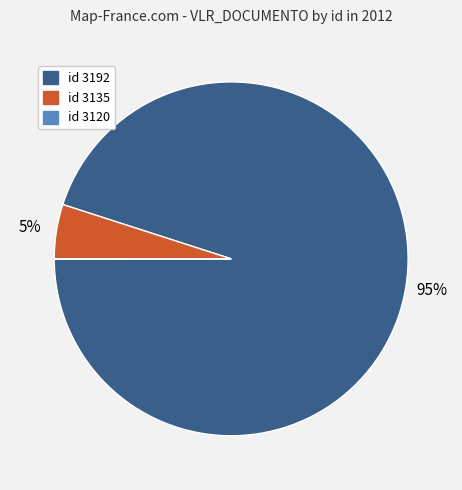

Is there a majority slice in this chart?

Yes